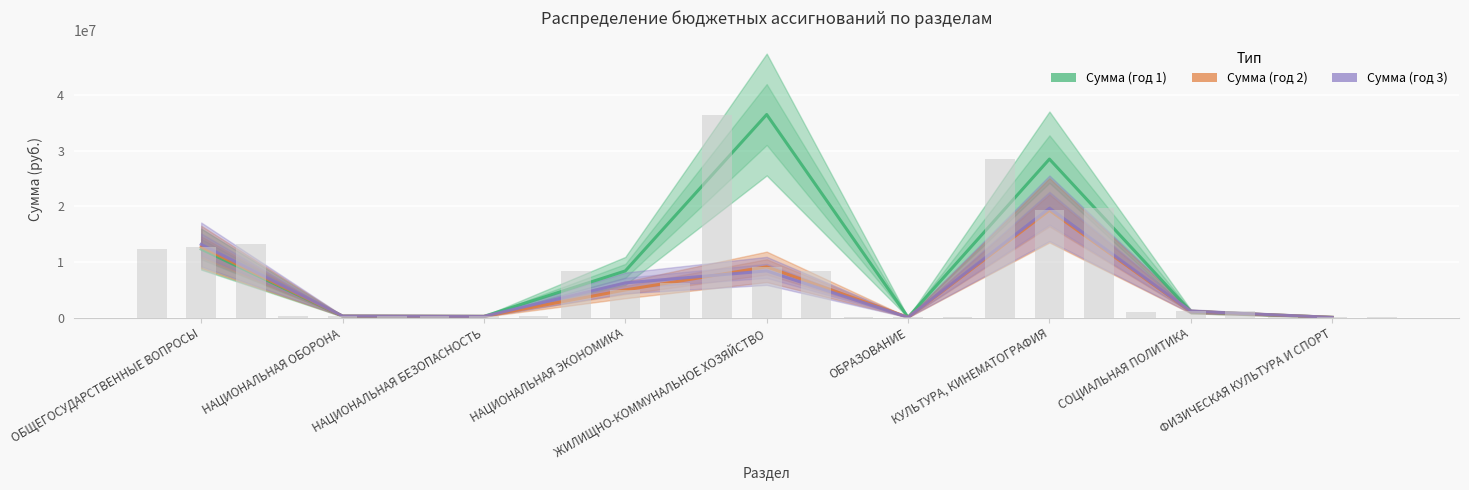

What is the difference between the maximum and minimum values in the Сумма (год 2) series?

19245700.0